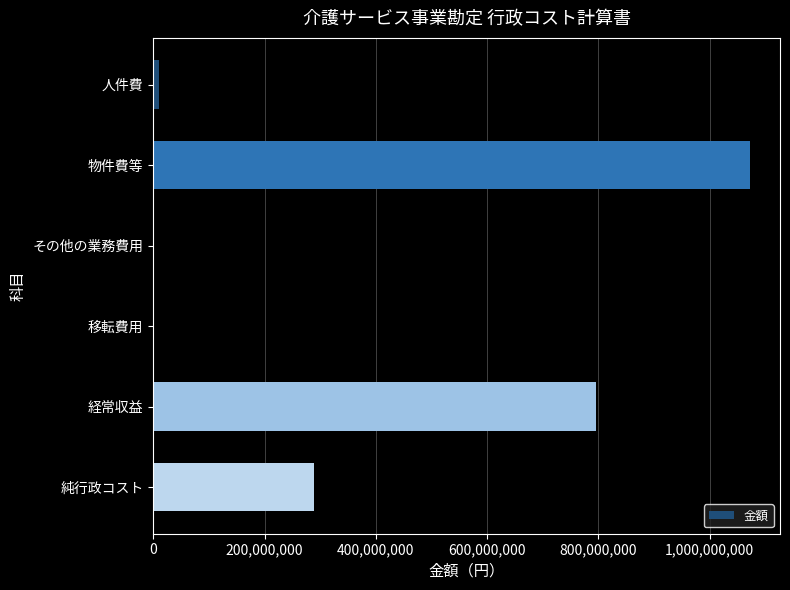

Are the bars horizontal?

Yes